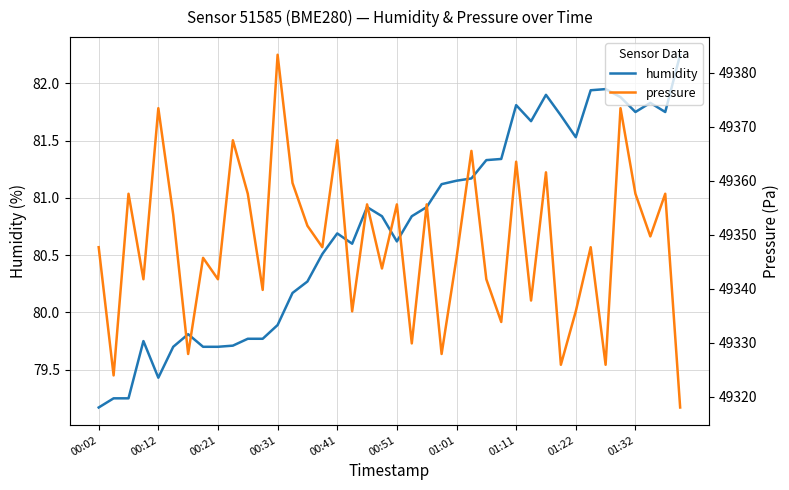

Which series has the widest spread of values?

pressure